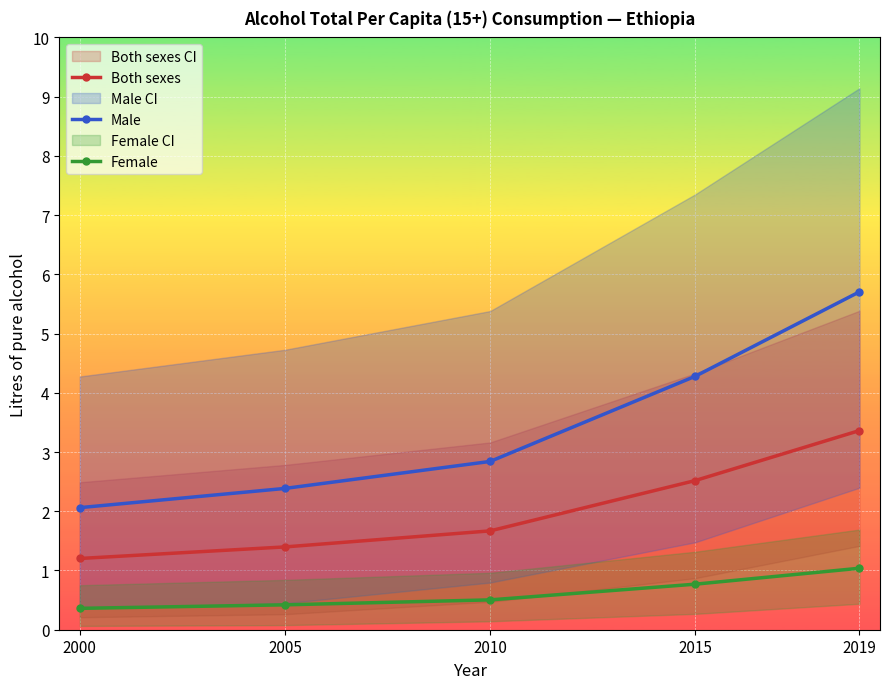

Which series has the widest spread of values?

Male